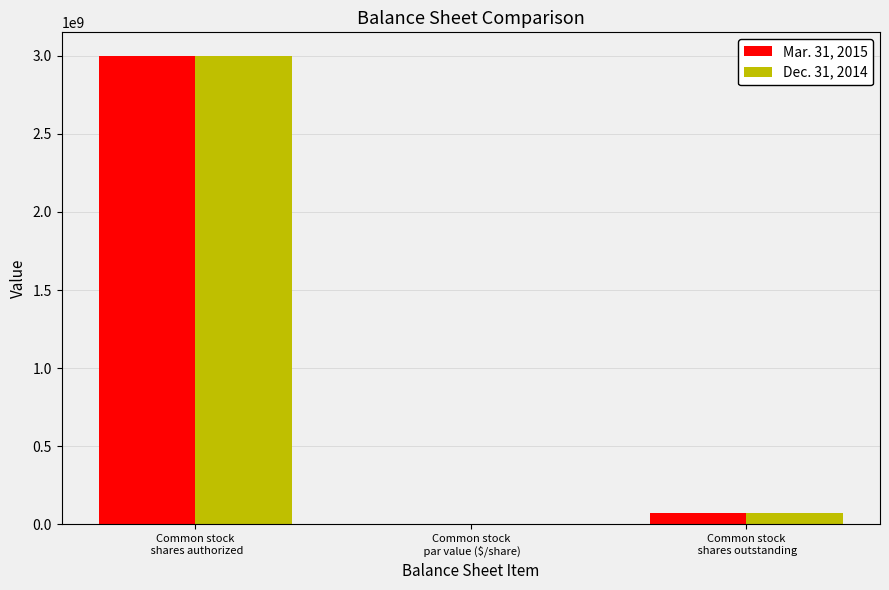

What is the maximum value shown in the chart?

3000000000.0